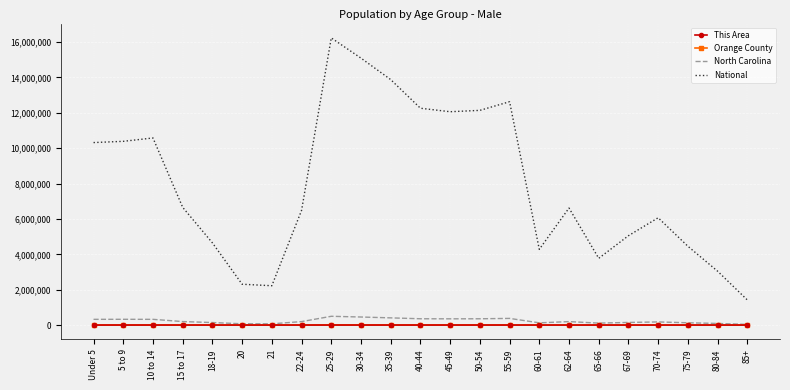

True or false: Orange County has more than 2 points higher than both neighbors.

True